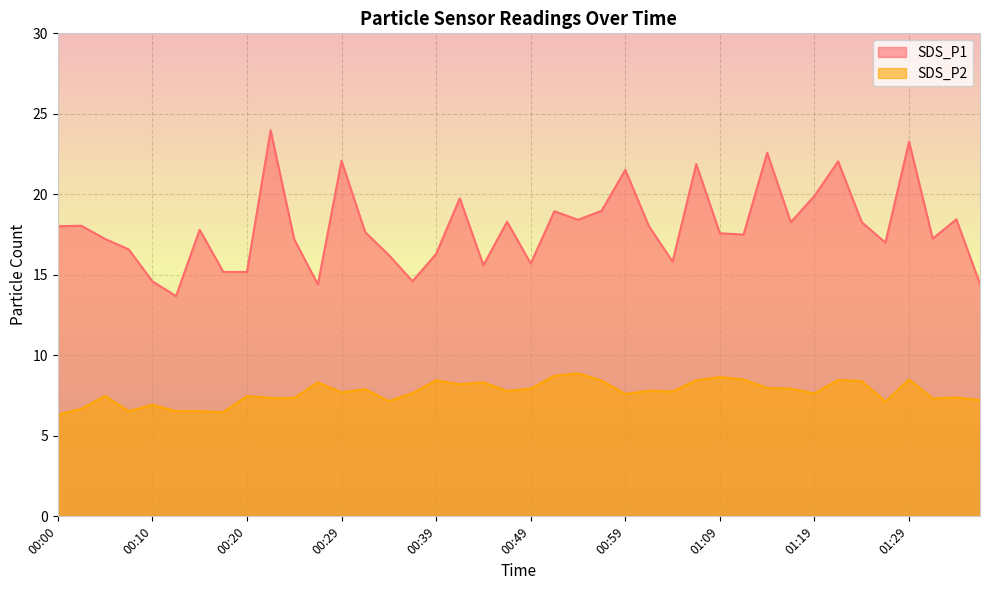

How many lines are shown in the chart?

2